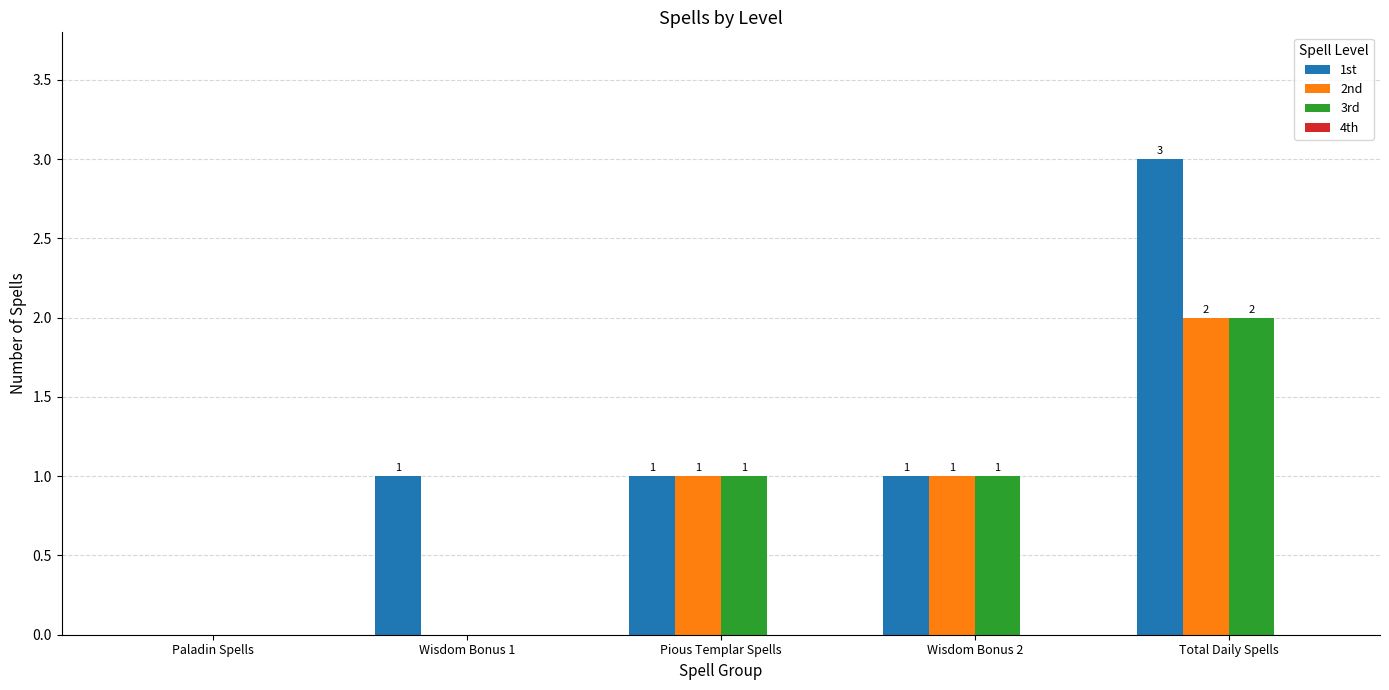

Which series has the largest total across all categories?

1st